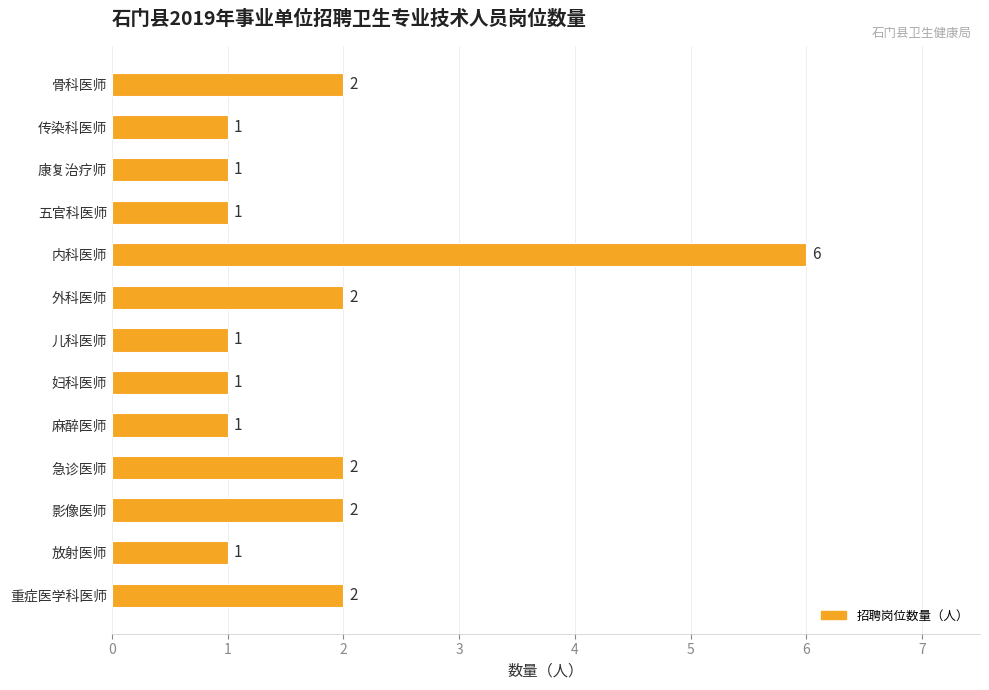

What is the sum of all values?

23